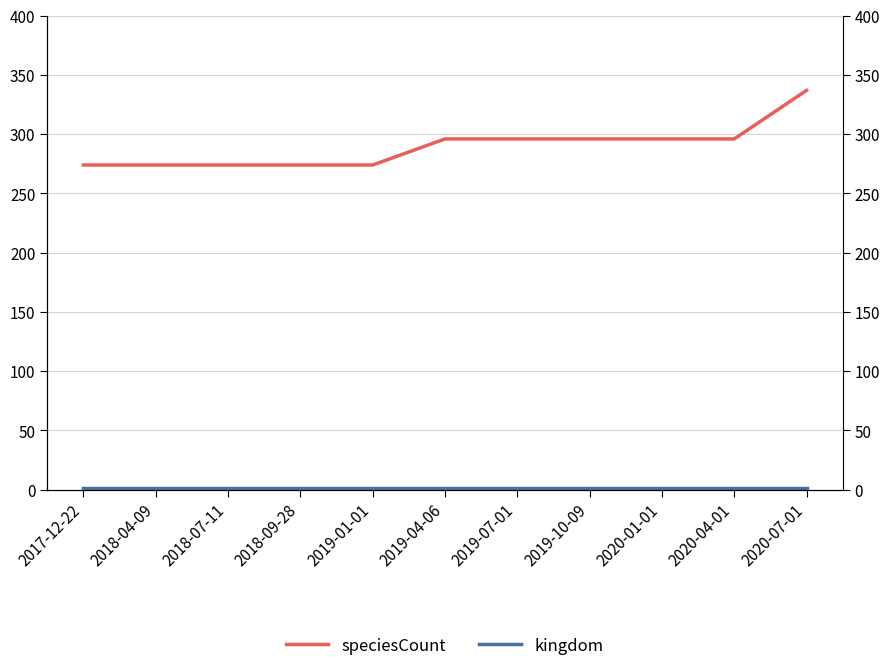

Which series has the largest total across all categories?

speciesCount